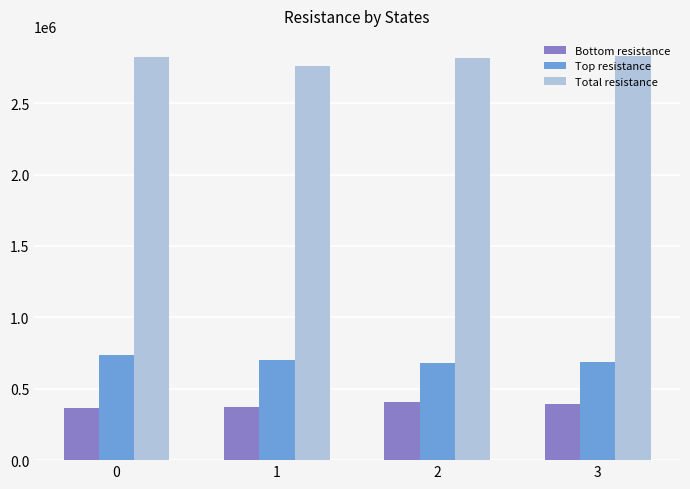

What is the highest value of the Top resistance series?

733649.9